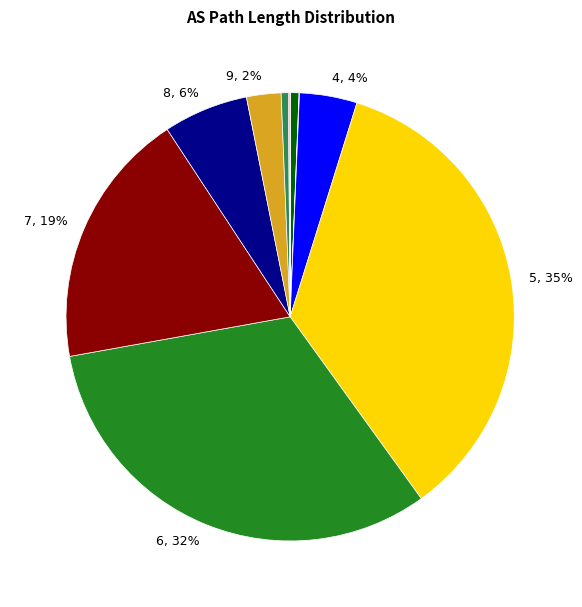

Is there any slice that represents more than half of the pie?

No